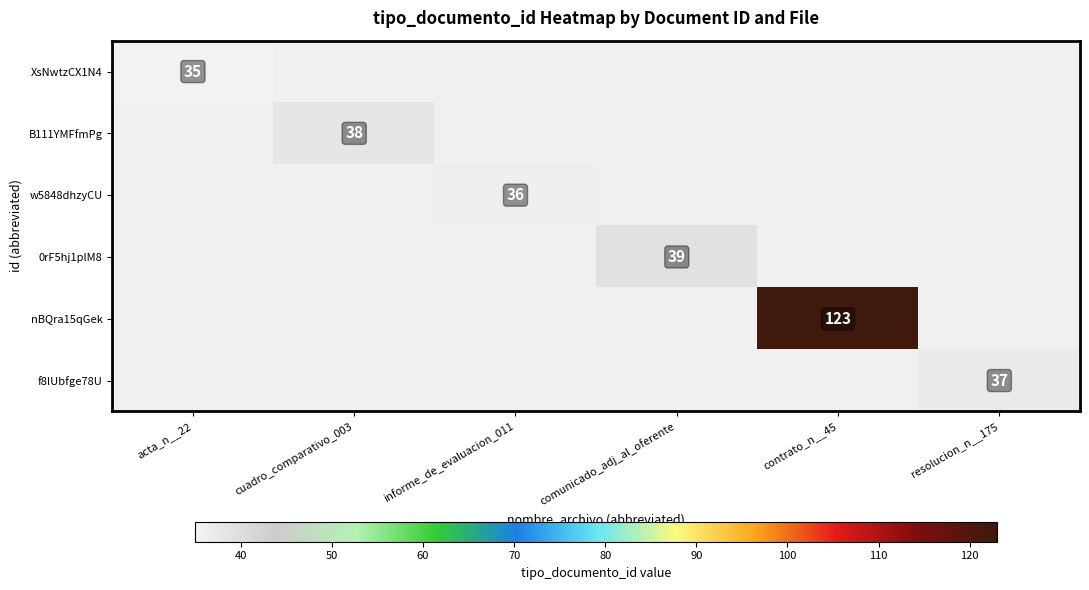

Which series has the largest range (max minus min)?

XsNwtzCX1N4